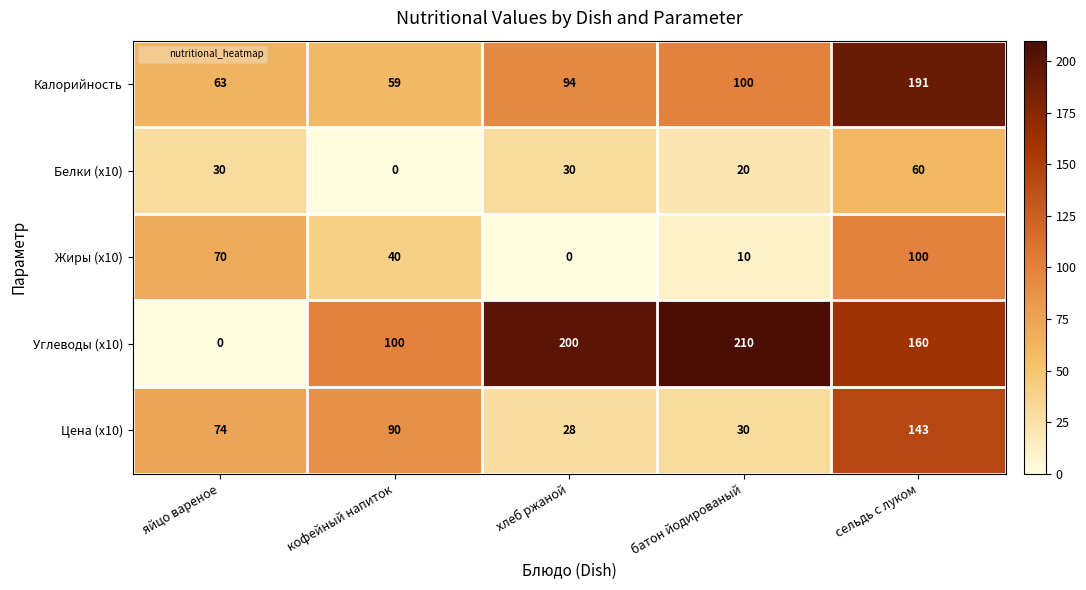

True or false: Жиры (х10) has a value of 70 at яйцо вареное.

True